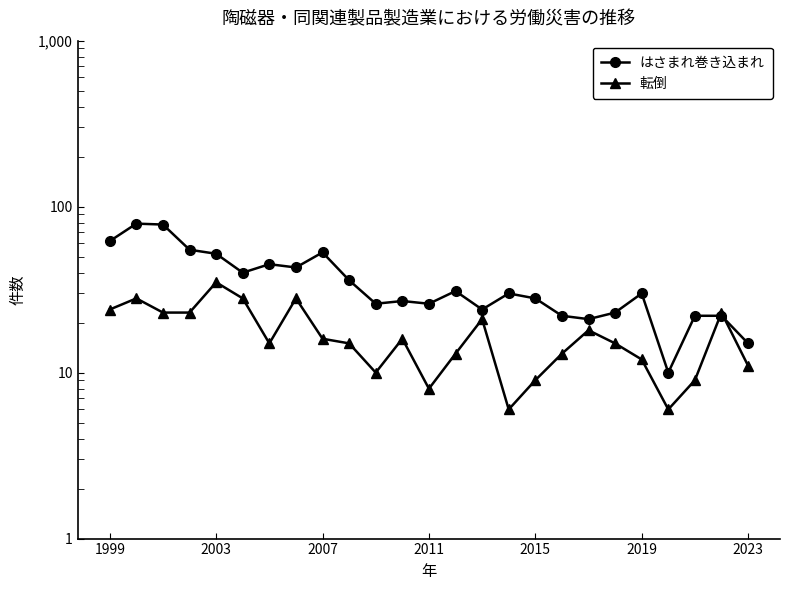

How many distinct data groups are displayed?

2